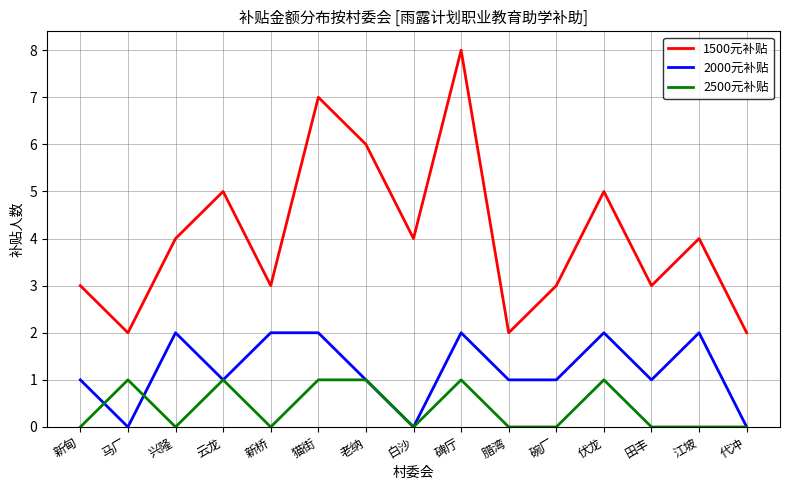

What position from the right is 腊湾?

6